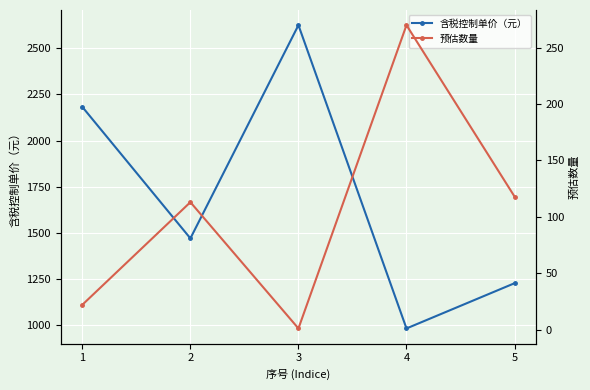

At 4, list the series in order from largest to smallest.

含税控制单价（元）, 预估数量